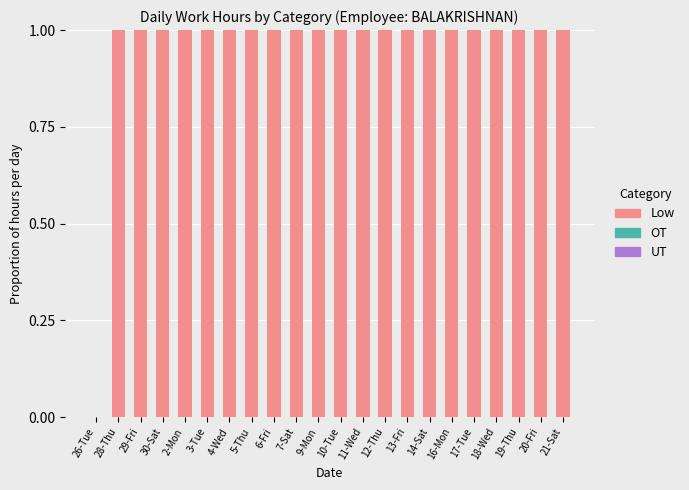

Approximately how many times larger is the value at 5-Thu compared to 13-Fri?

1.0